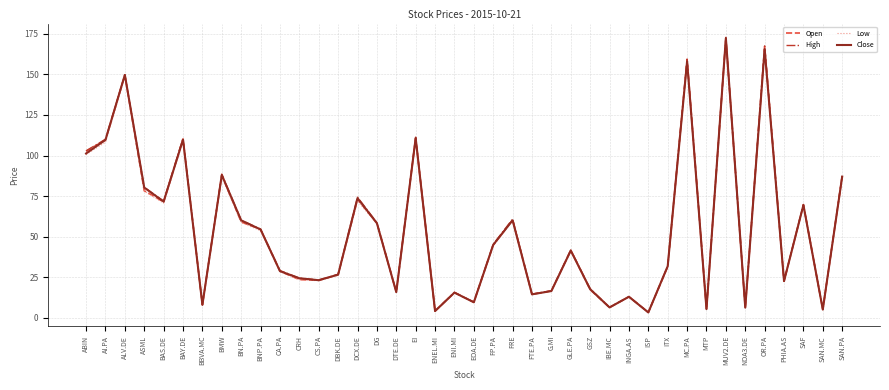

Where is the first local maximum for Close?

ALV.DE